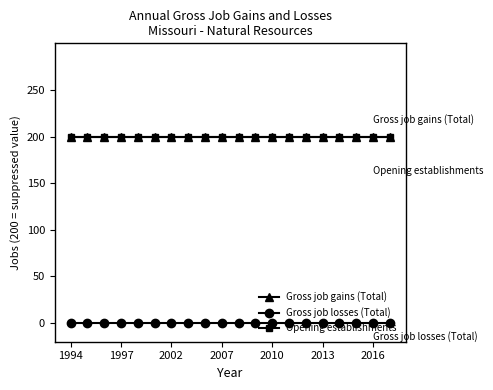

Does the chart have visible grid lines?

No